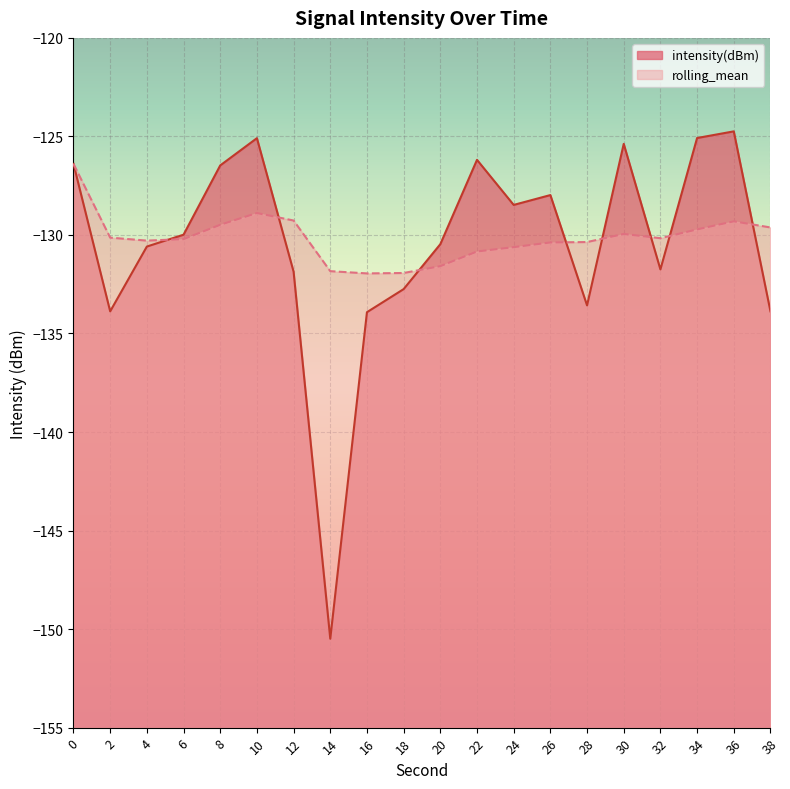

What is the value of the intensity(dBm) point at the 17th from the left?

-131.7